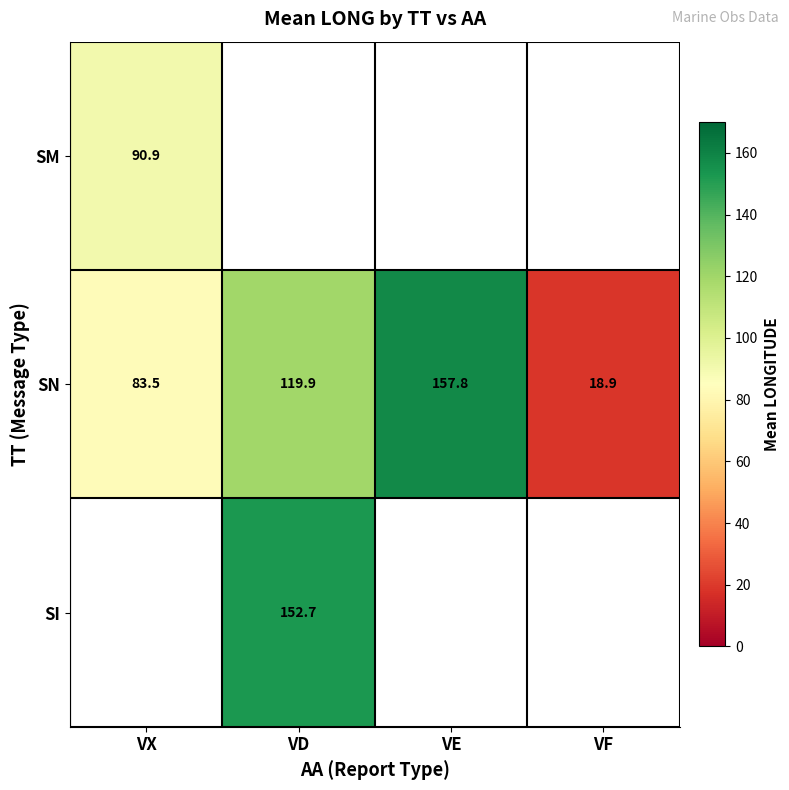

List the labels in order of SN value, largest first.

VE, VD, VX, VF